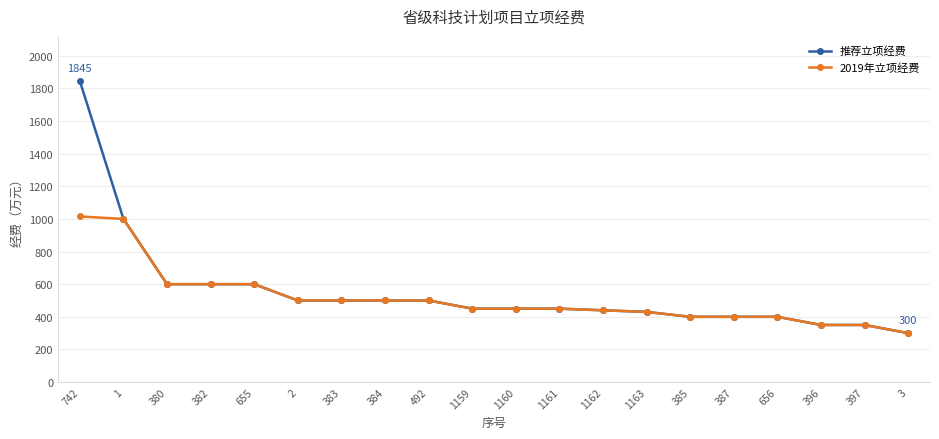

What is the lowest value of the 推荐立项经费 series?

300